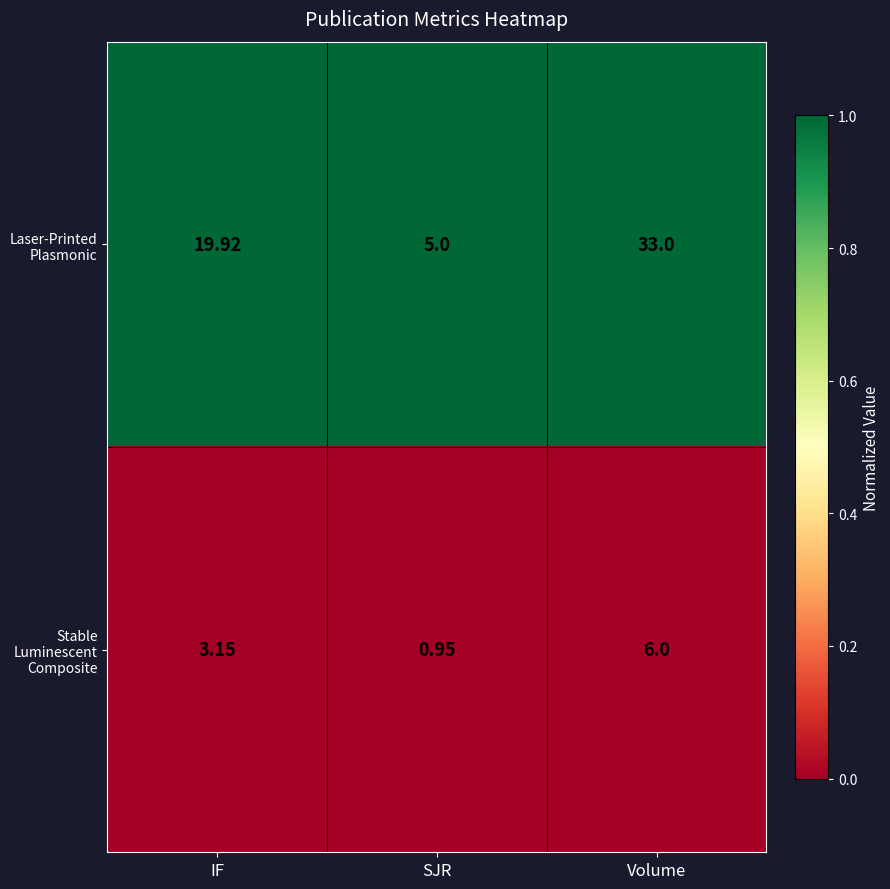

List the series in order of their peak value, highest first.

Laser-Printed Plasmonic, Stable Luminescent Composite